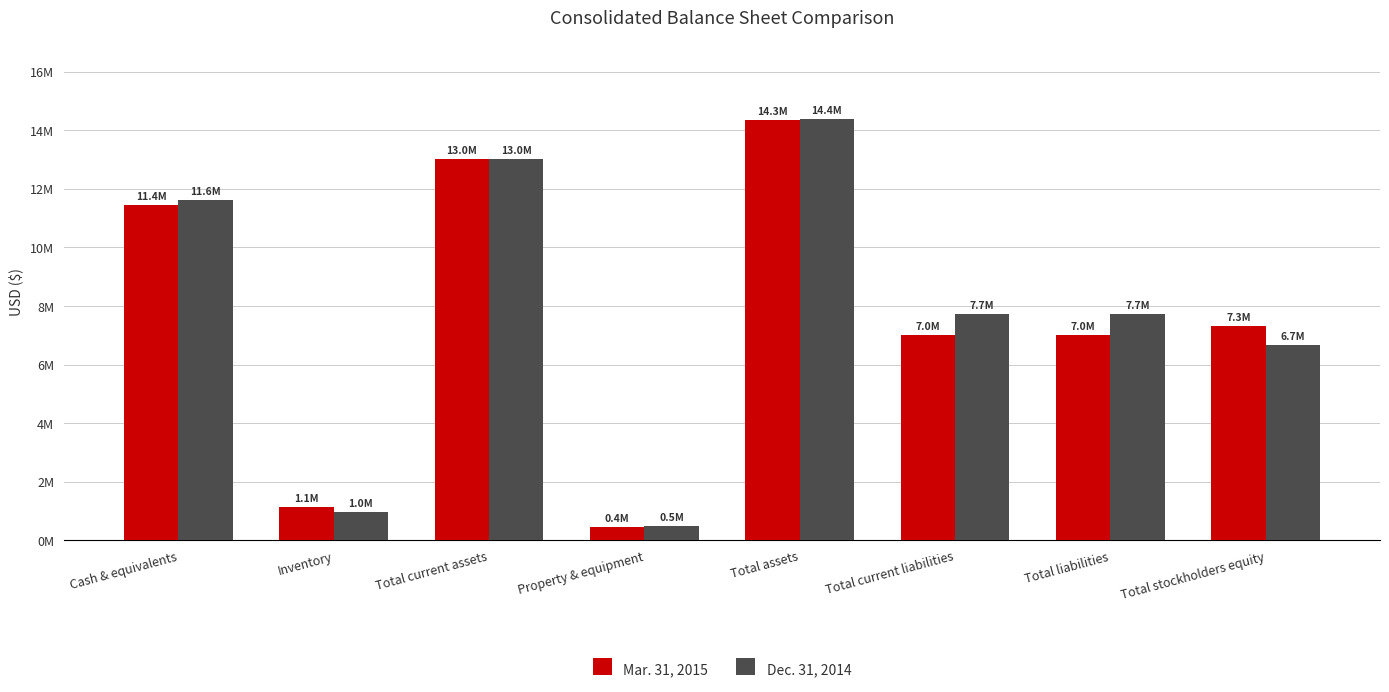

What is the sum of the Mar. 31, 2015 values at Property & equipment and Total assets?

14783301